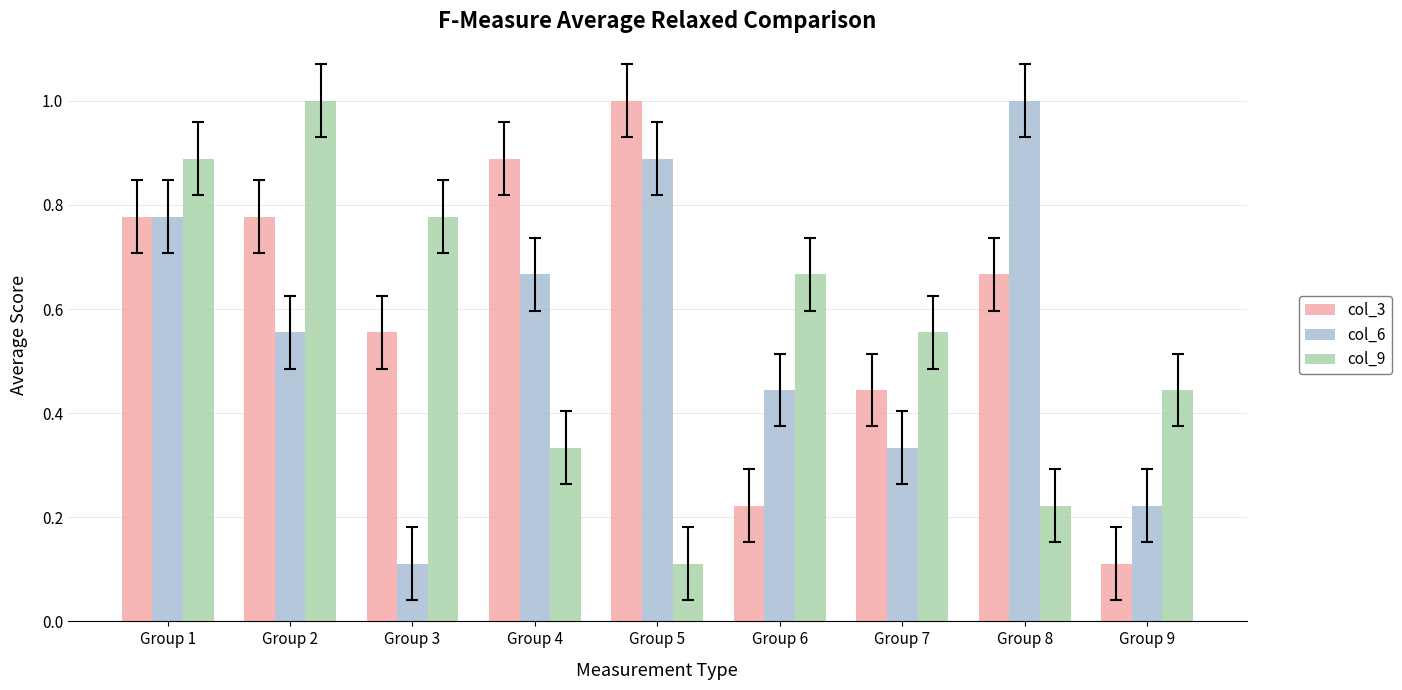

What are all the series names shown in the legend?

col_3, col_6, col_9